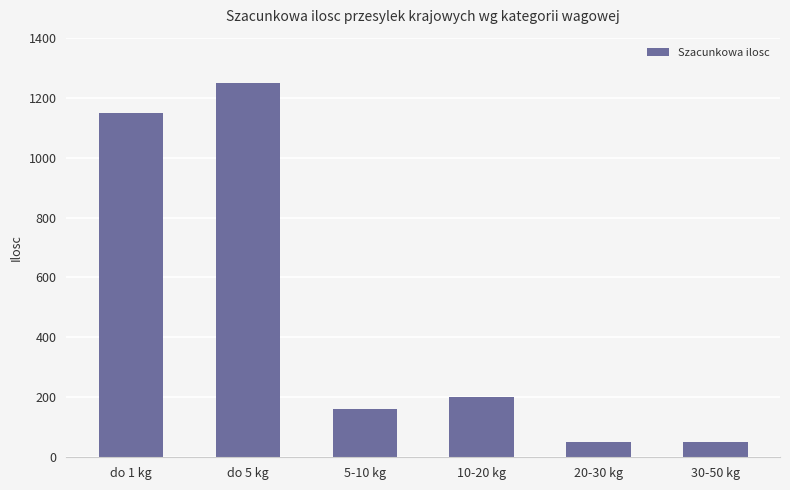

What is the average value?

477